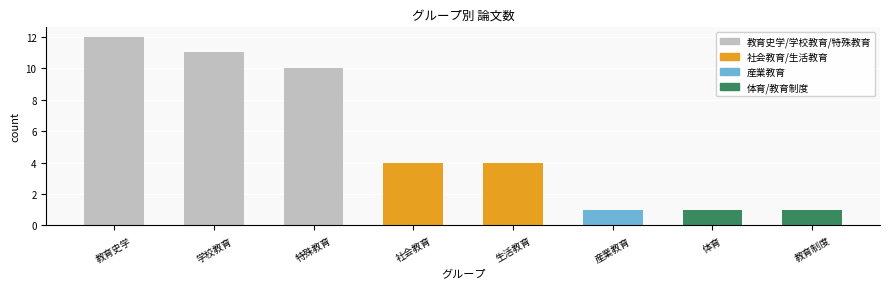

What is the average value?

6